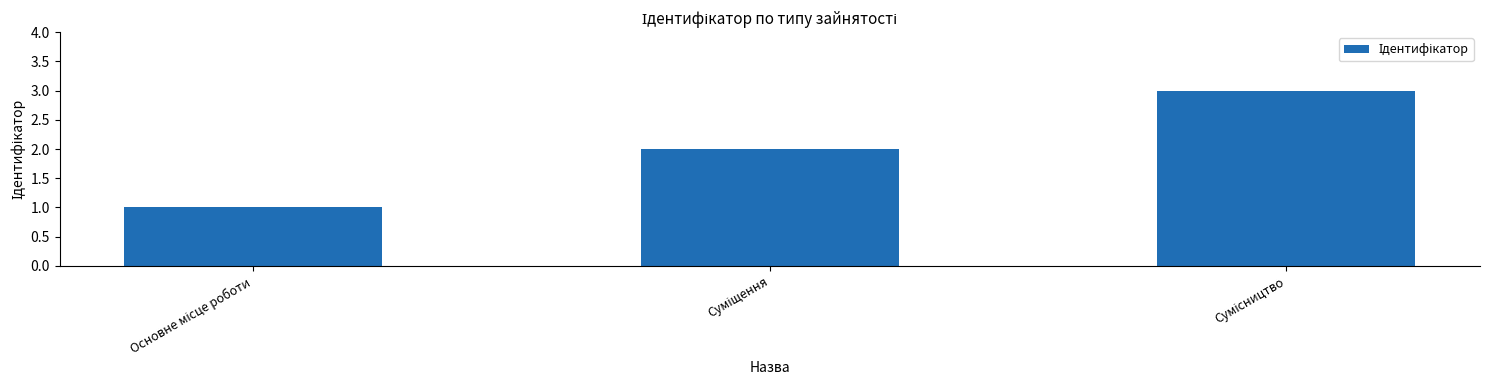

What is the greatest value displayed?

3